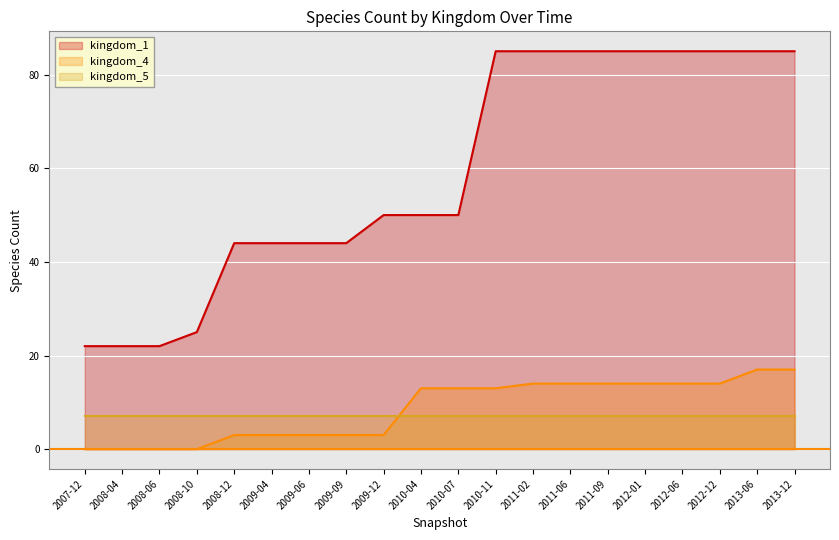

What is the label of the 3rd point from the left?

2008-06